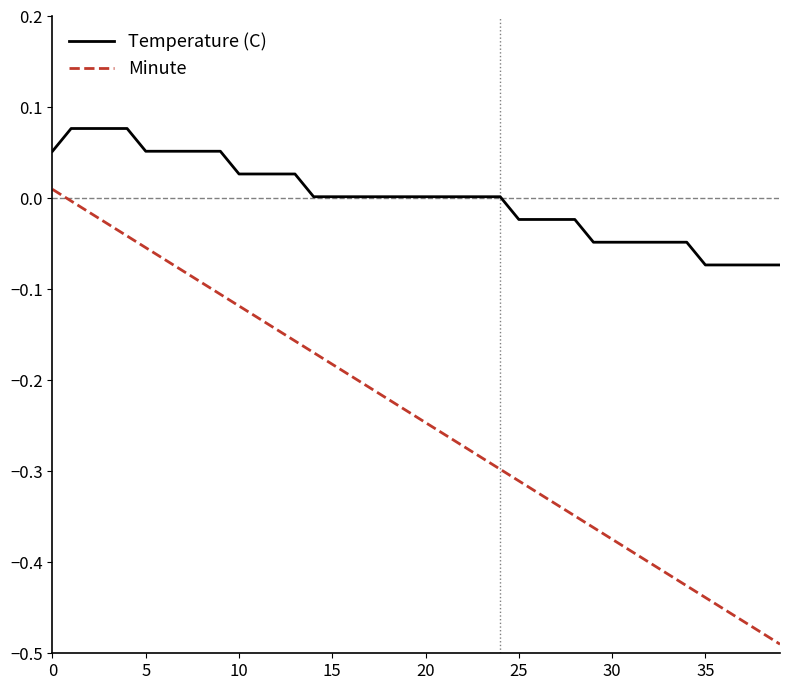

What is the difference between the maximum and minimum values in the Minute series?

0.5